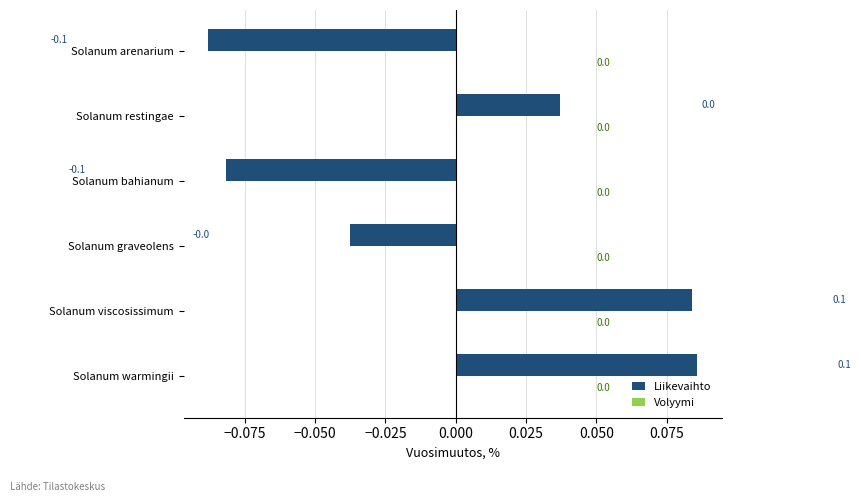

The chart shows a value of 0.0 at Solanum restingae. True or false?

True